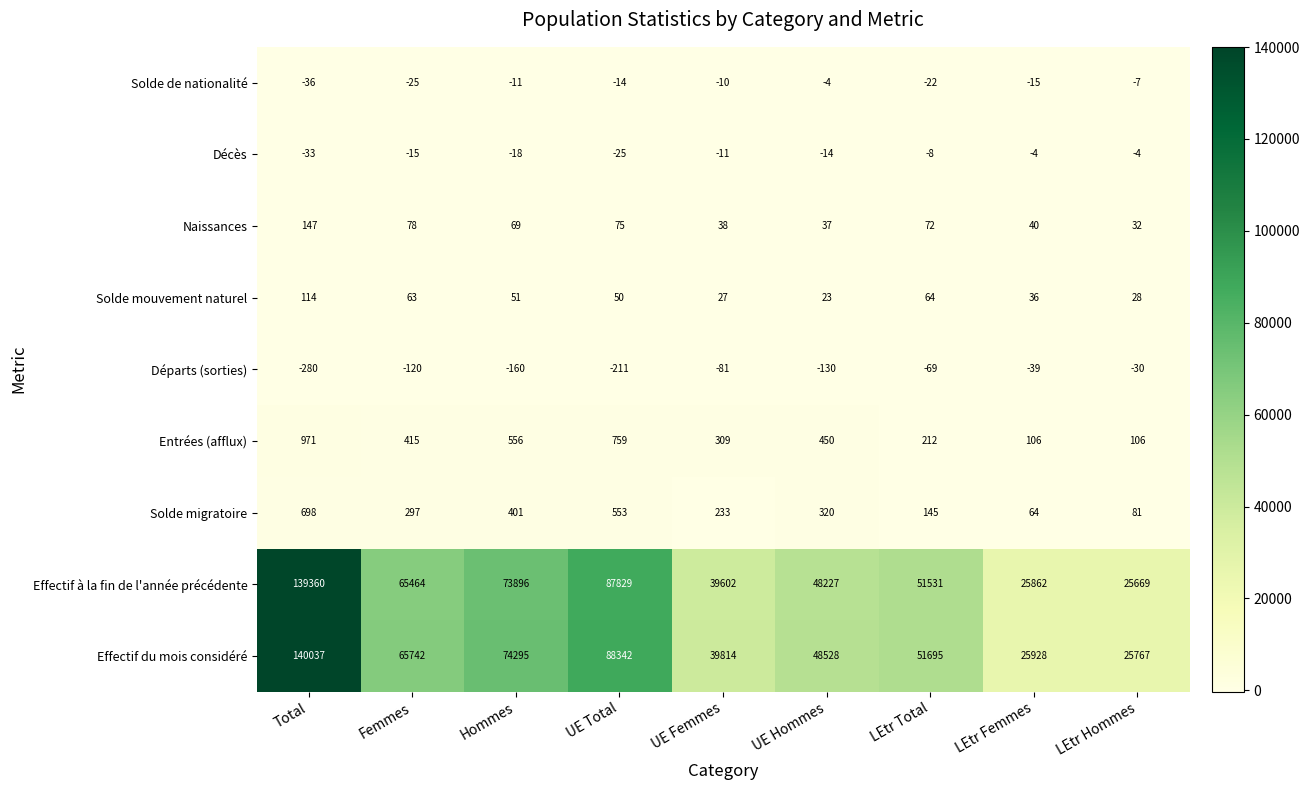

How many data points in Départs (sorties) are less than -120?

4